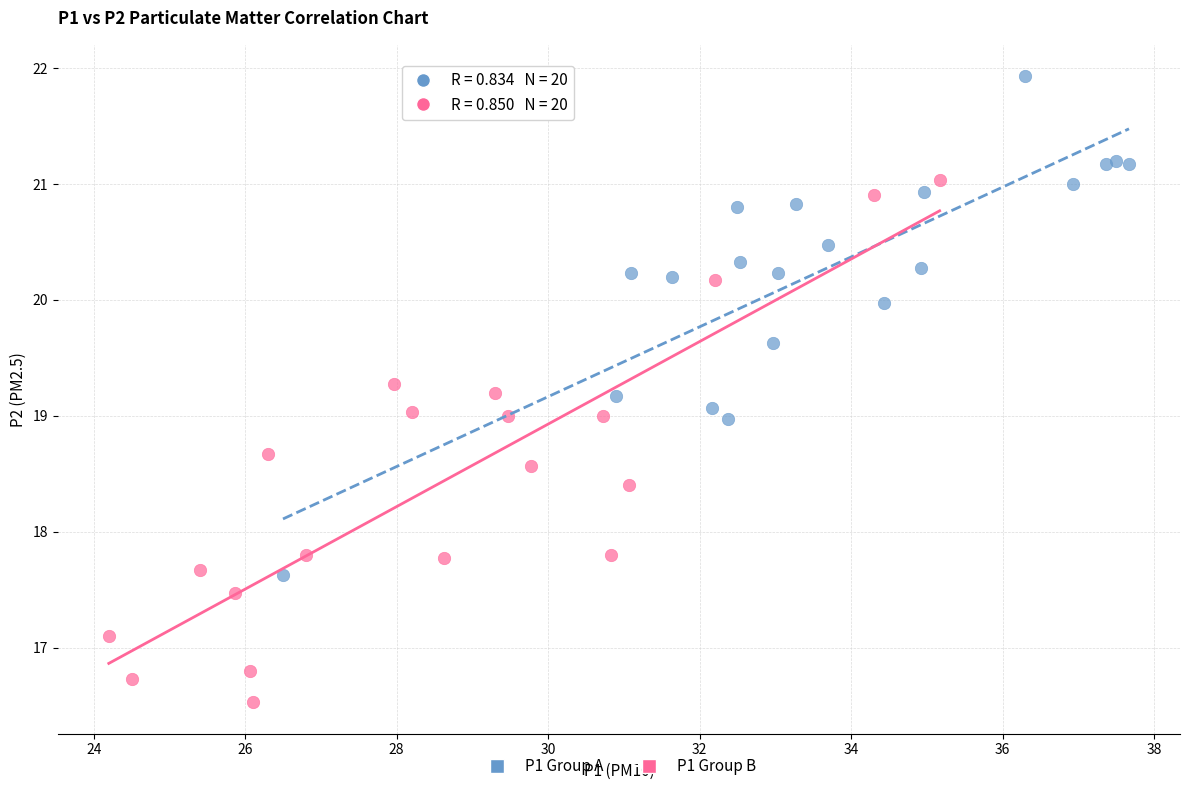

Which series contains the lowest Y value?

P1 Group B